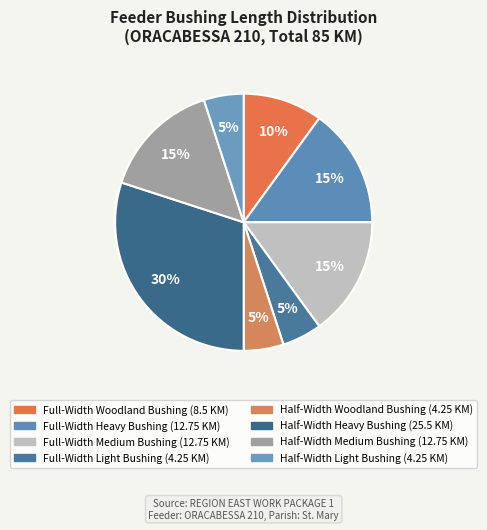

Is the sum of Full-Width Heavy Bushing and Full-Width Woodland Bushing greater than half?

No